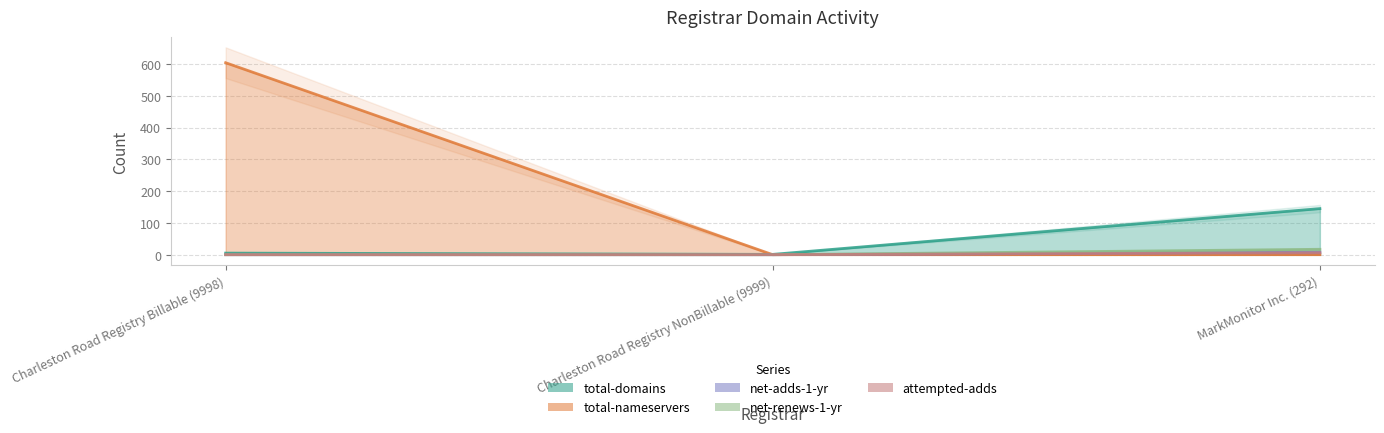

Which series has the widest spread of values?

total-nameservers